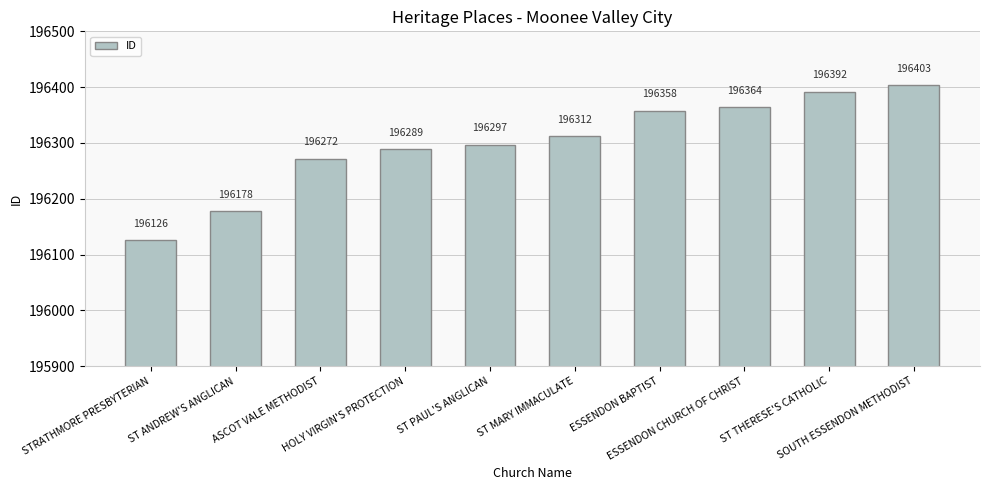

What is the difference between the second highest and second lowest values?

214